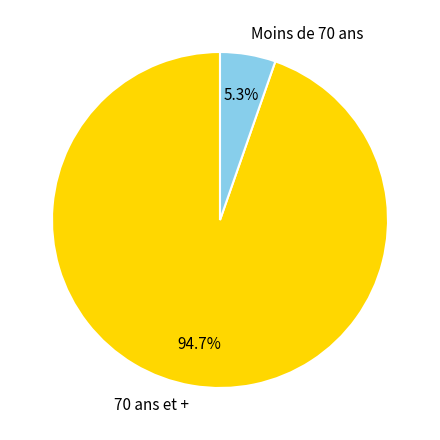

Is there a majority slice in this chart?

Yes